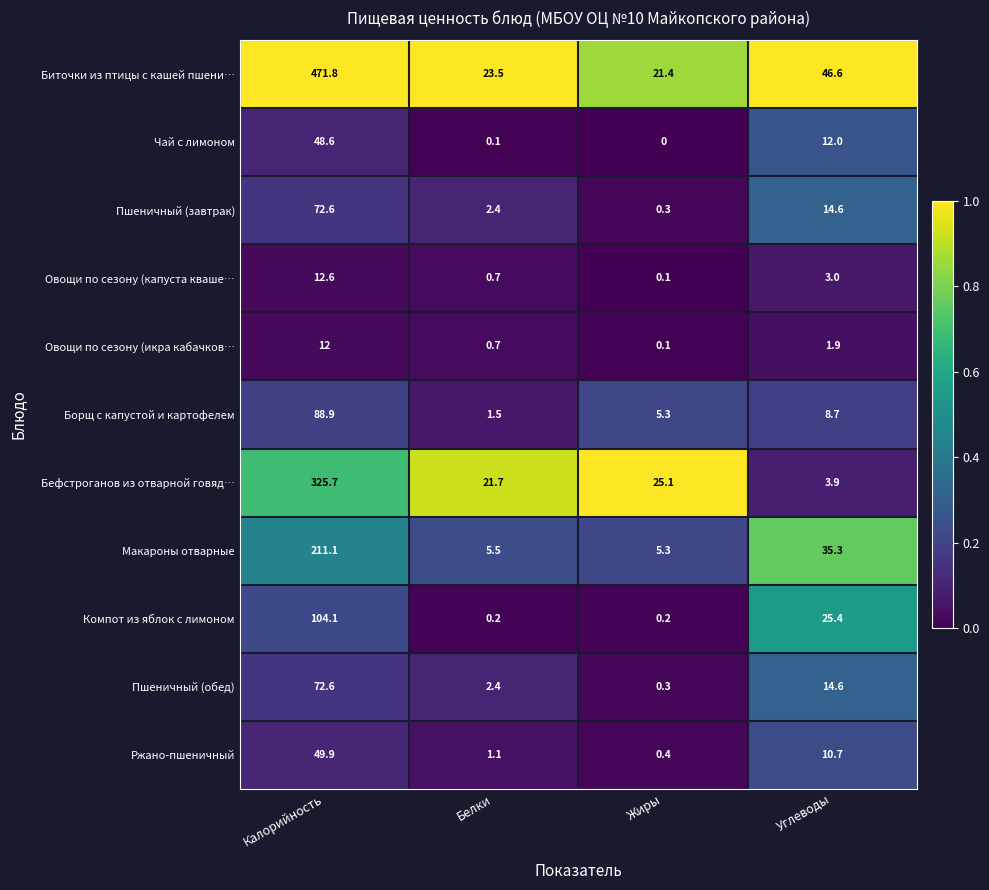

What is the greatest value displayed?

471.8